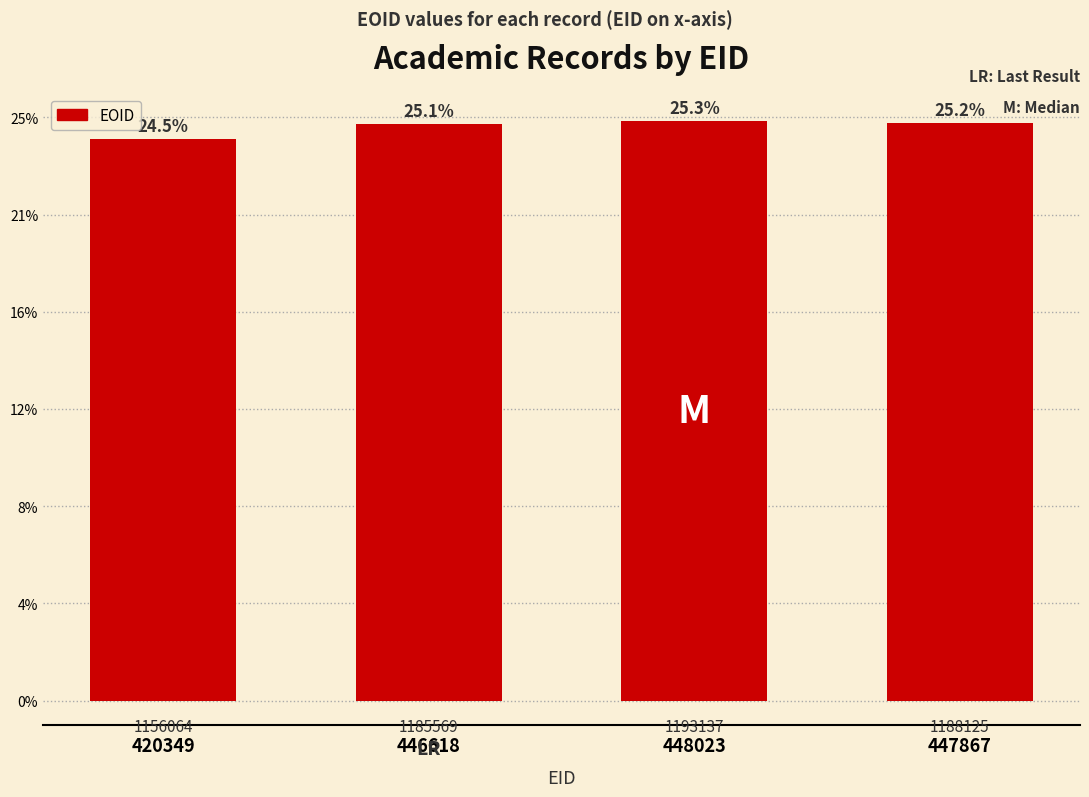

Rank the categories by value from lowest to highest.

420349, 446618, 447867, 448023